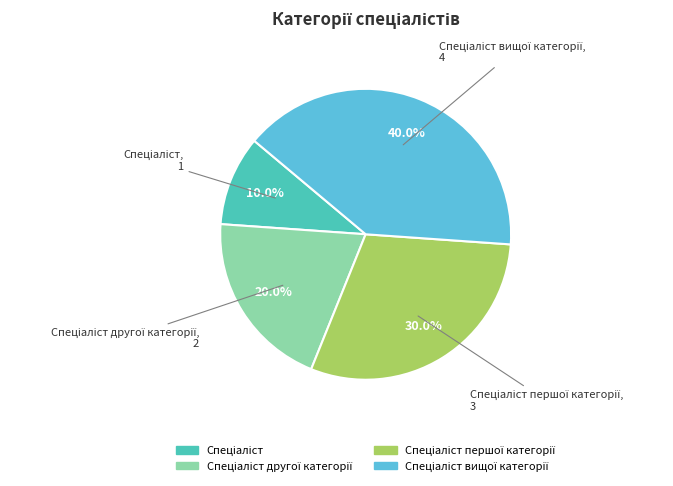

Is there any slice that represents more than half of the pie?

No